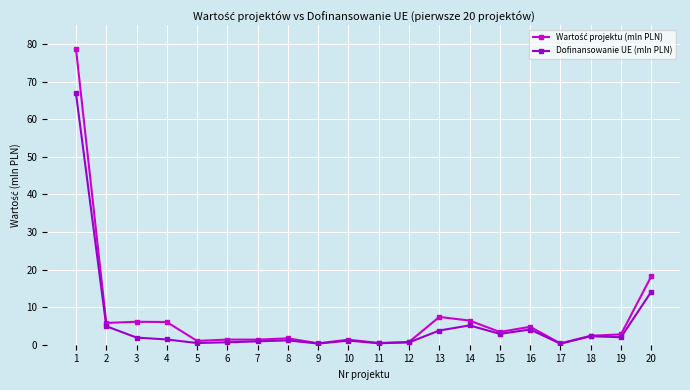

True or false: Dofinansowanie UE (mln PLN) has more than 2 interior local peaks.

True